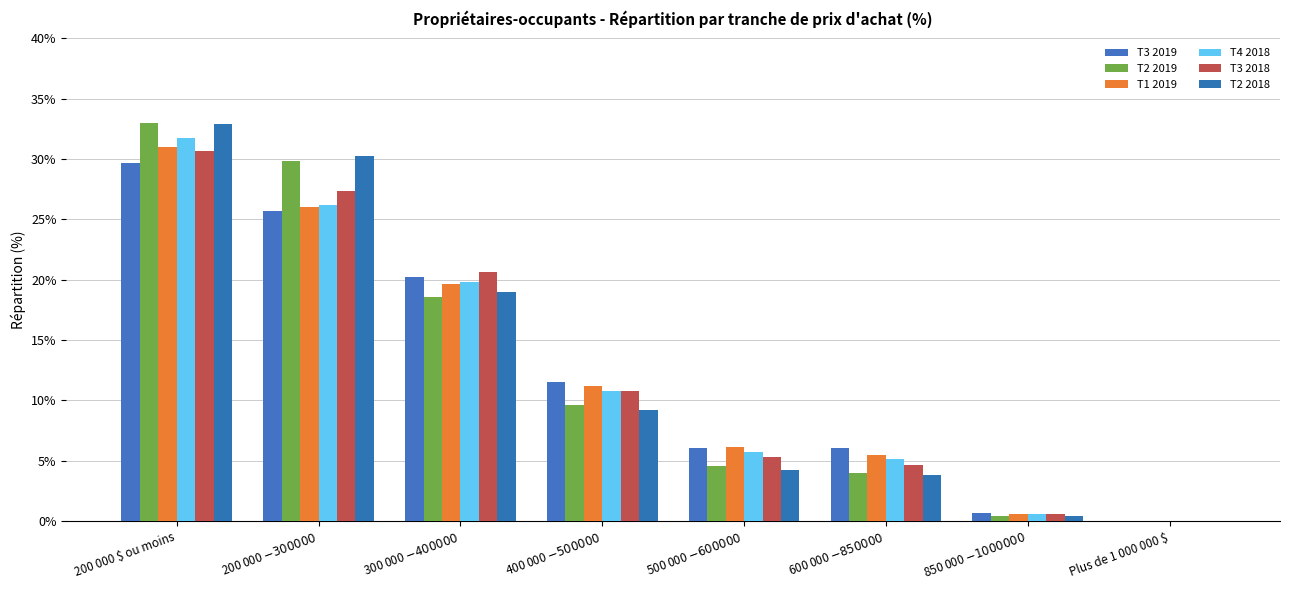

True or false: T4 2018 has a value of 31.8 at 200 000 $ ou moins.

True